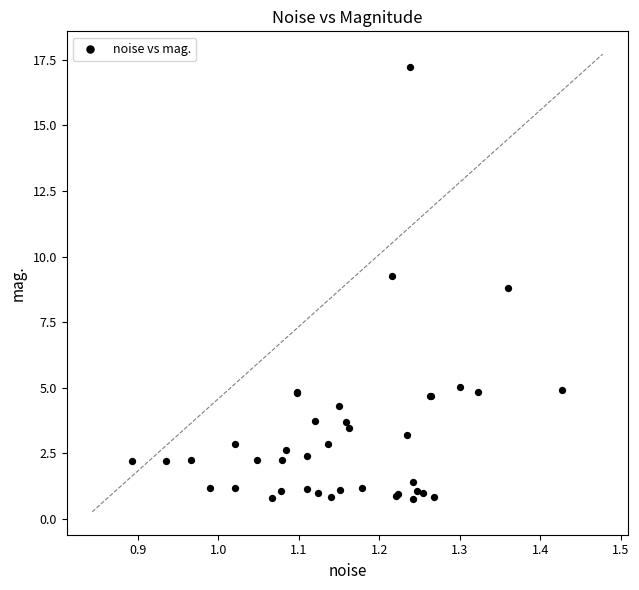

What Y value in the scatter plot is closest to 8?

8.8